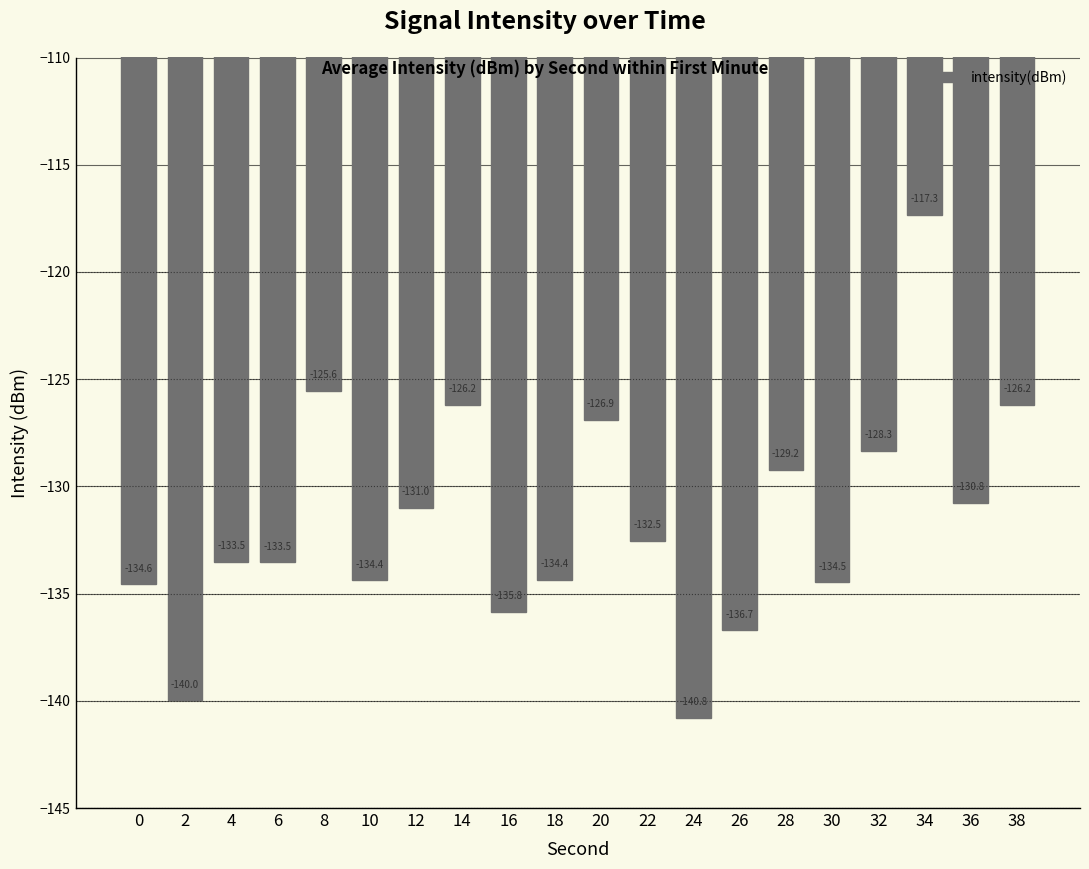

What is the difference between the values at 34 and 24?

23.5